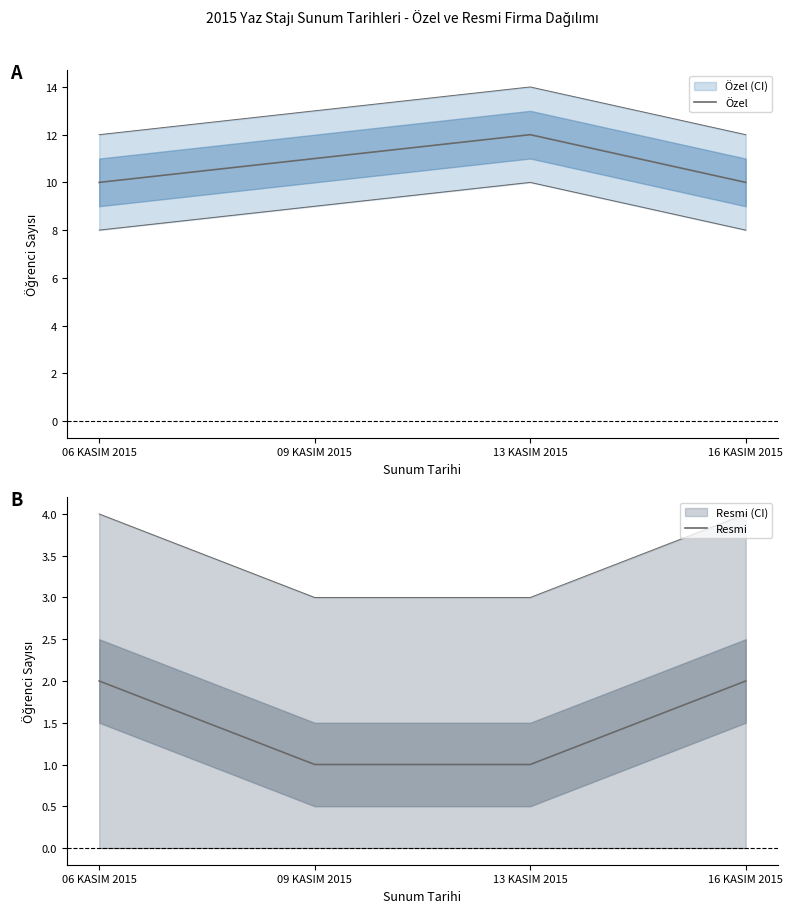

List the series in order of their overall mean, lowest first.

Resmi, Özel